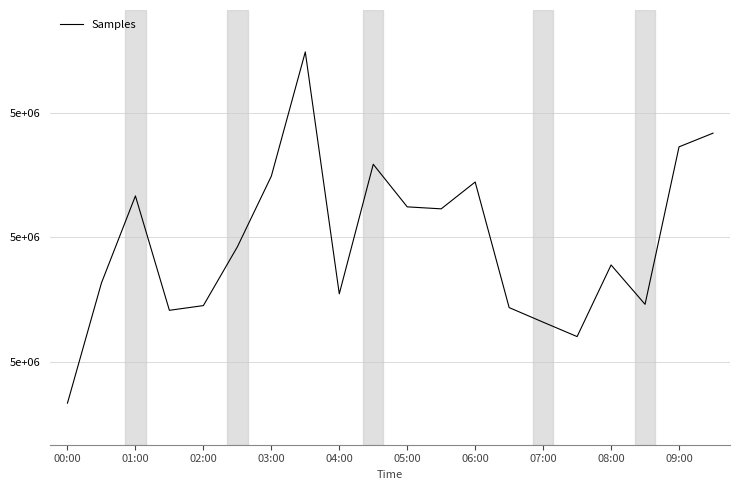

What is the difference between the maximum and second lowest values?

34271